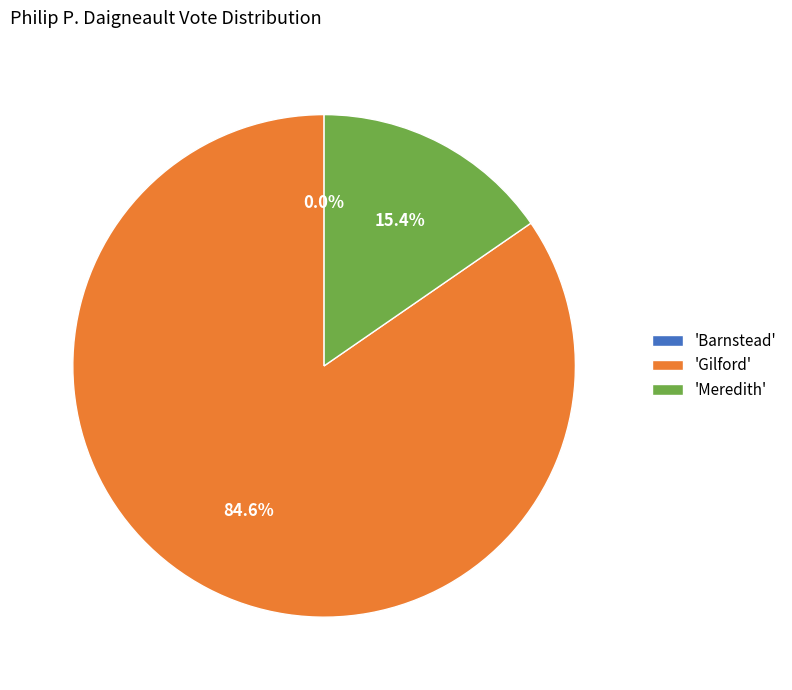

Is it true that Barnstead is 1% of the pie?

False